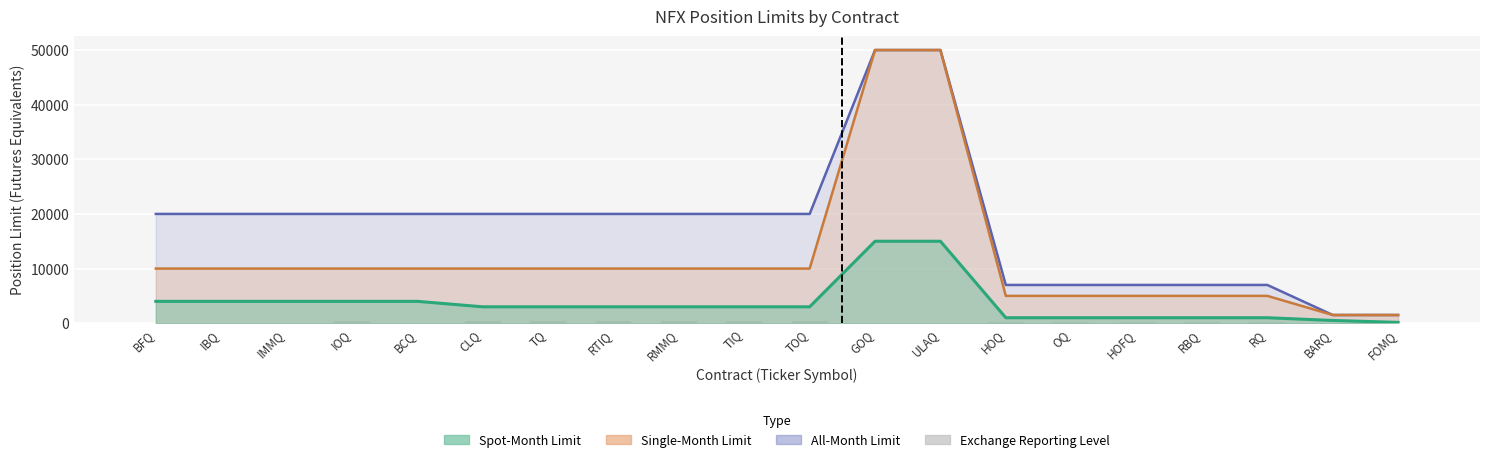

What is the label of the 14th bar from the left?

HOQ